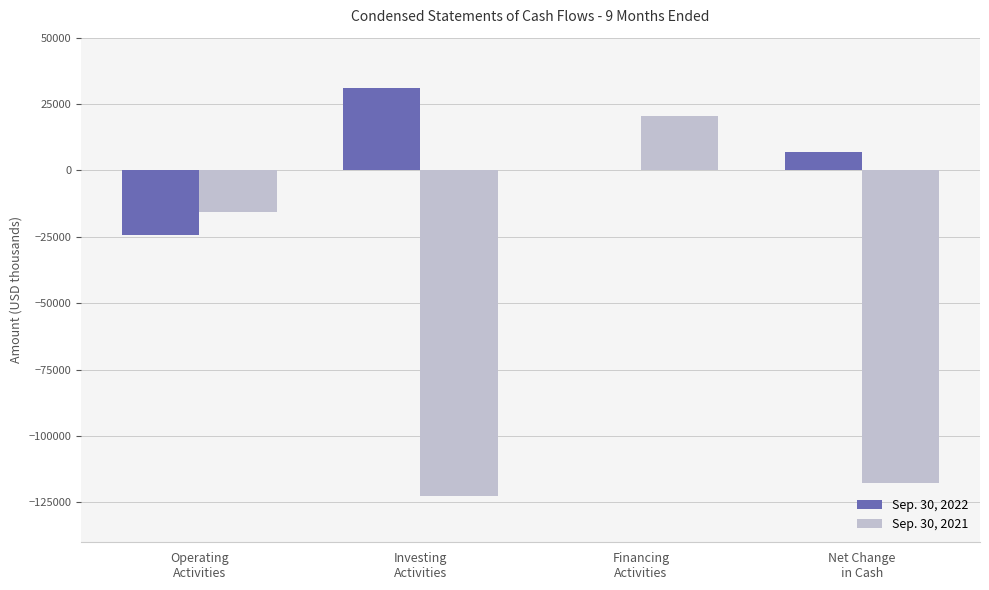

Does the chart contain stacked bars?

No